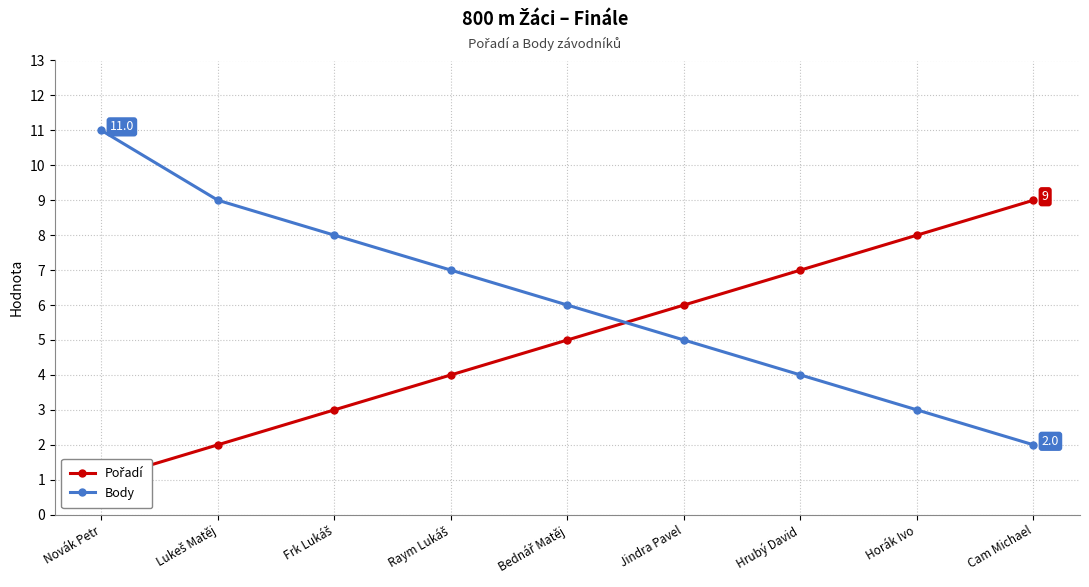

What is the difference between the maximum and second lowest values in the Pořadí series?

7